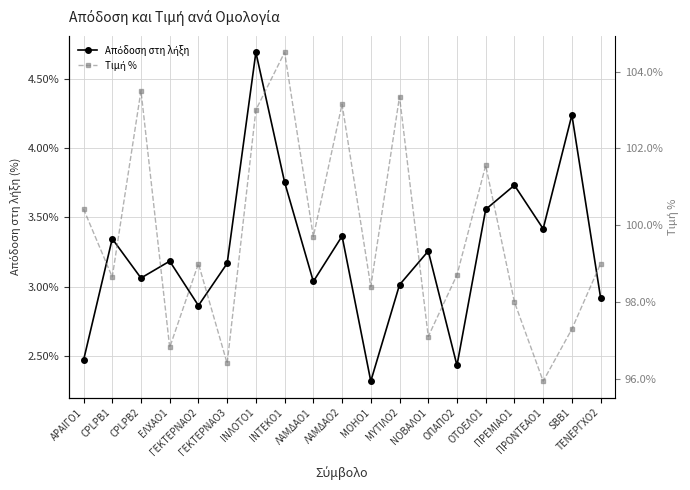

At which label is Τιμή % closest to 100?

ΛΑΜΔΑΟ1